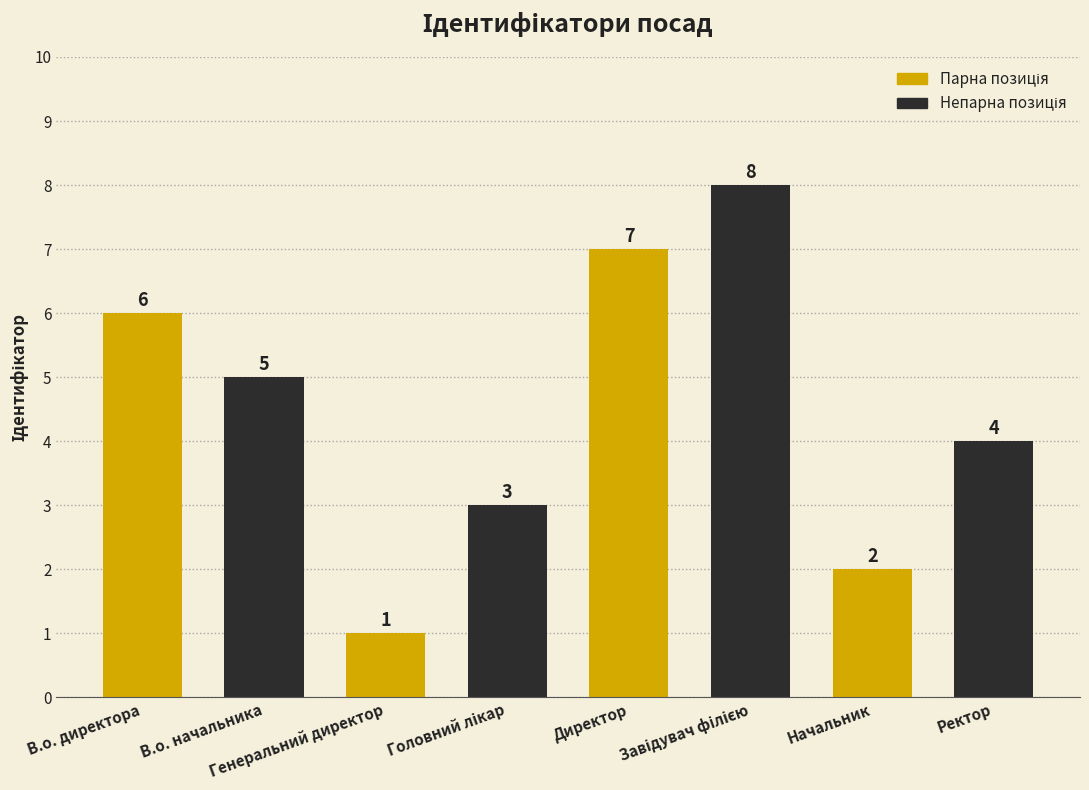

Reading left to right, transcribe all the data shown in this chart.

6	5	1	3	7	8	2	4